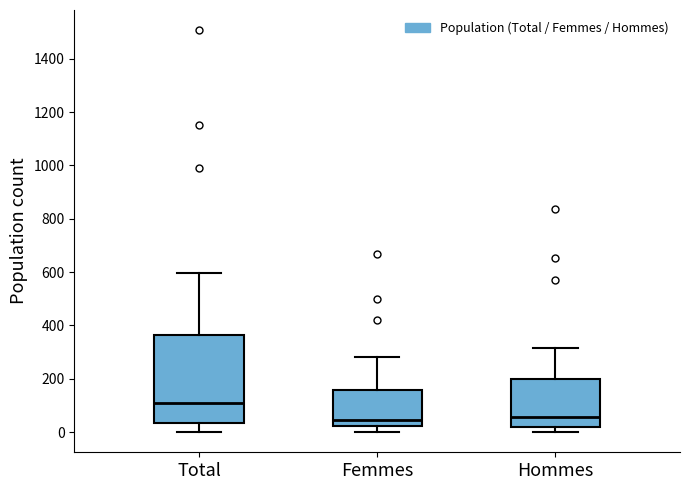

Which box is the tallest, from its lower edge to its upper edge?

Total